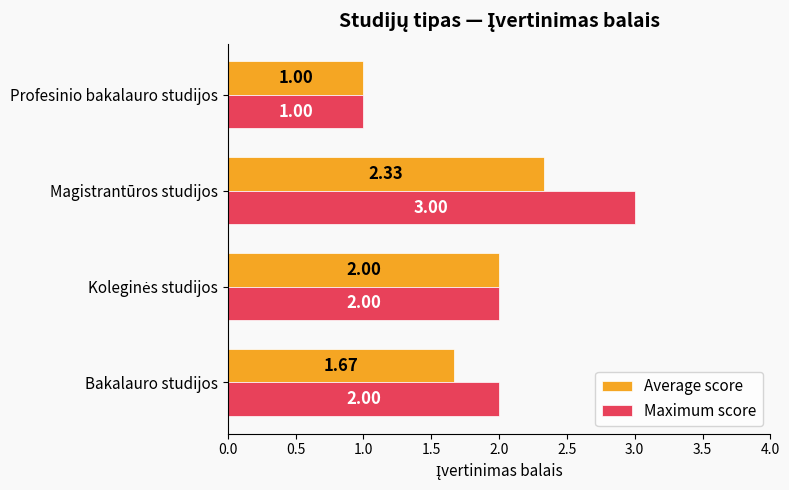

Rank the series by their average value, from lowest to highest.

Average score, Maximum score